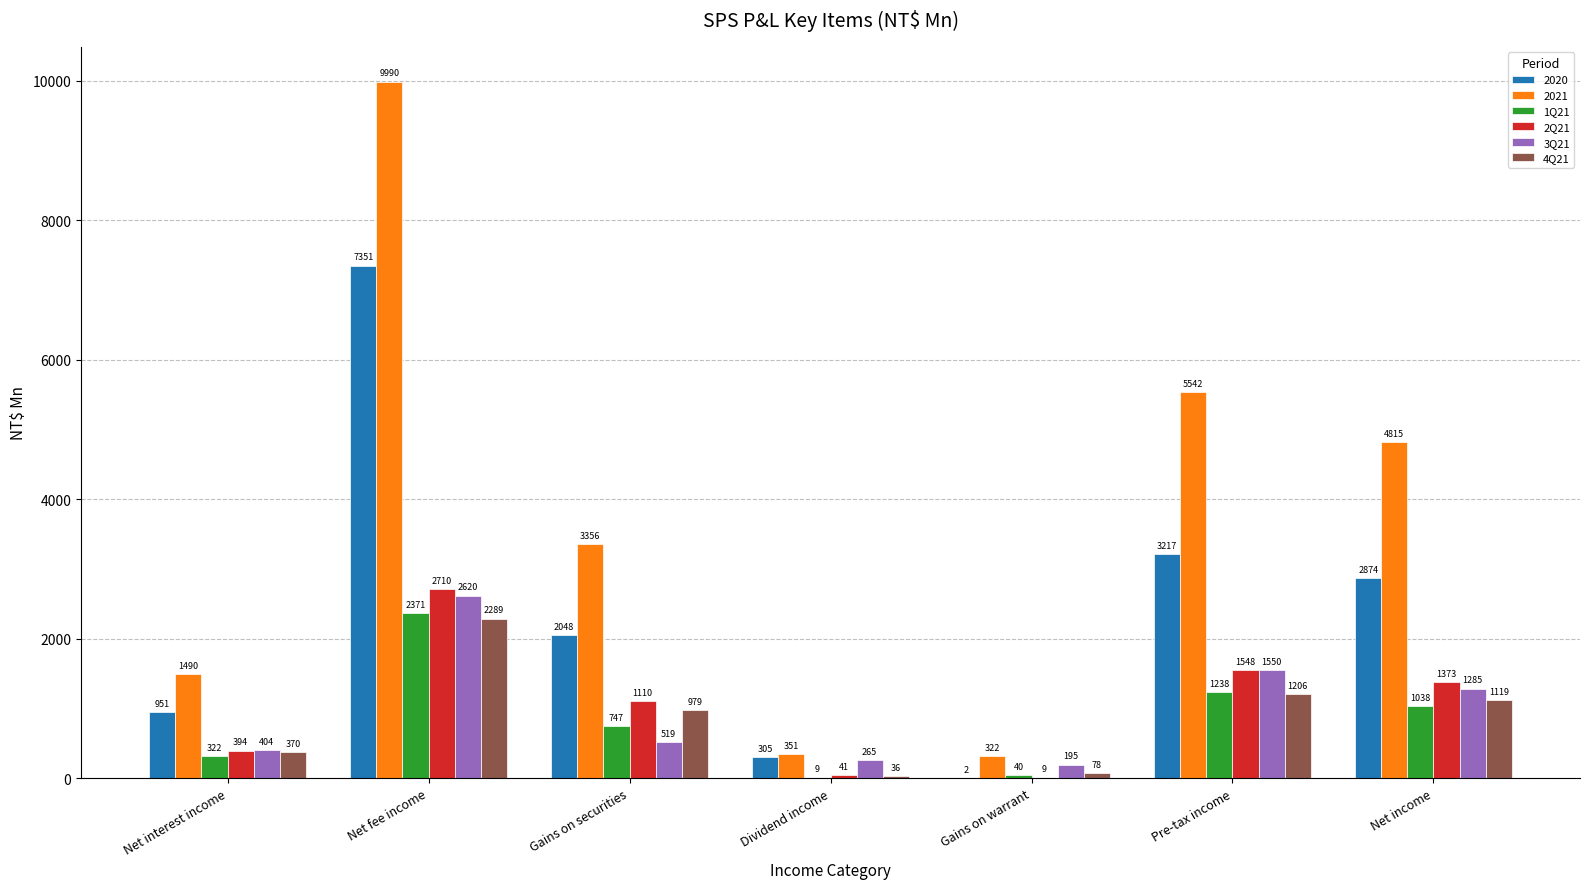

What is the sum of the 3Q21 values at Net fee income and Gains on warrant?

2815.0